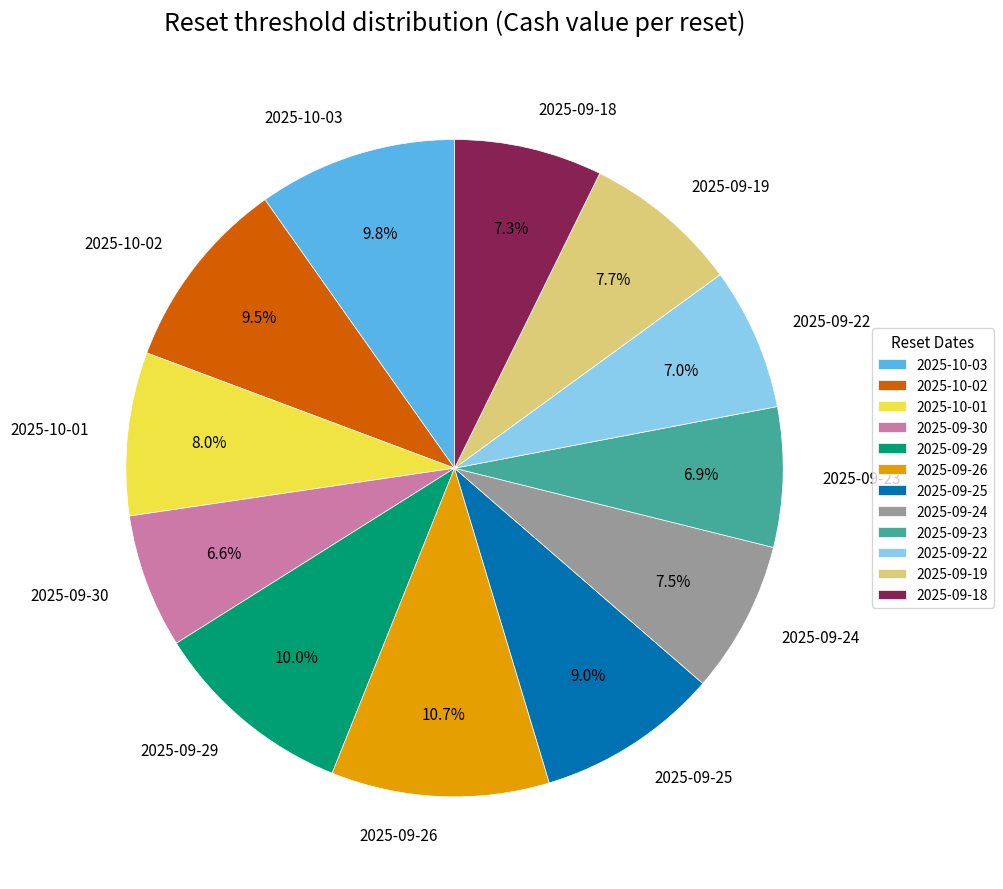

To the nearest percent, what percentage of the pie is 2025-09-30?

7%